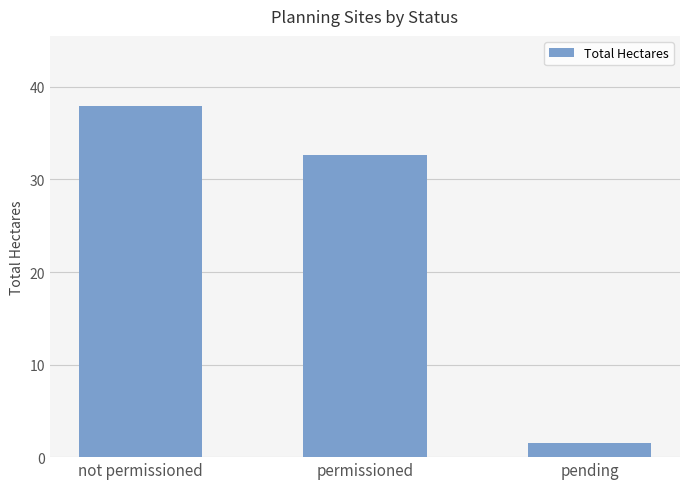

What is the ratio of the value at not permissioned to the value at pending?

25.6